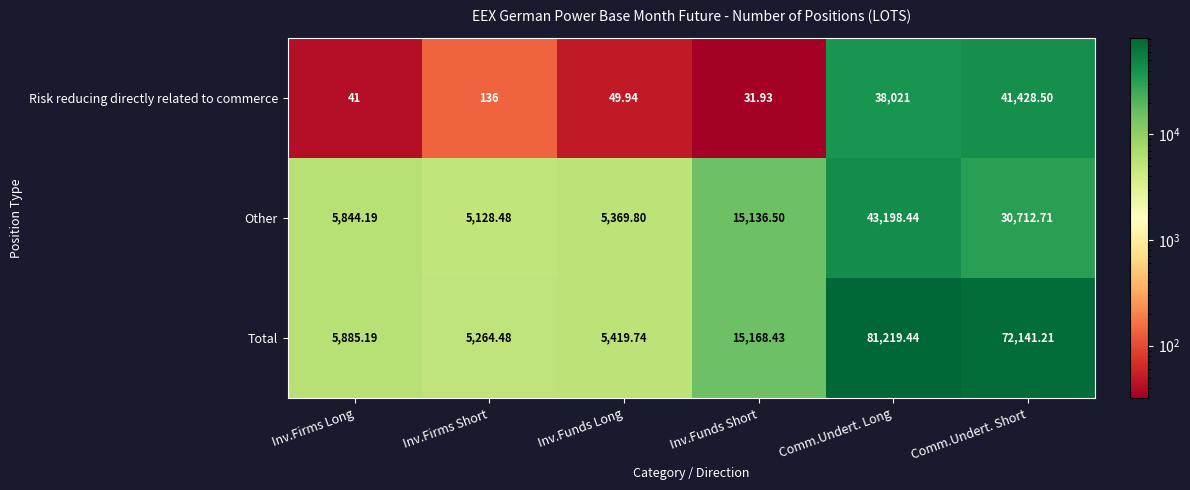

Between Inv.Firms Long and Inv.Firms Short, which series saw the biggest shift?

Other